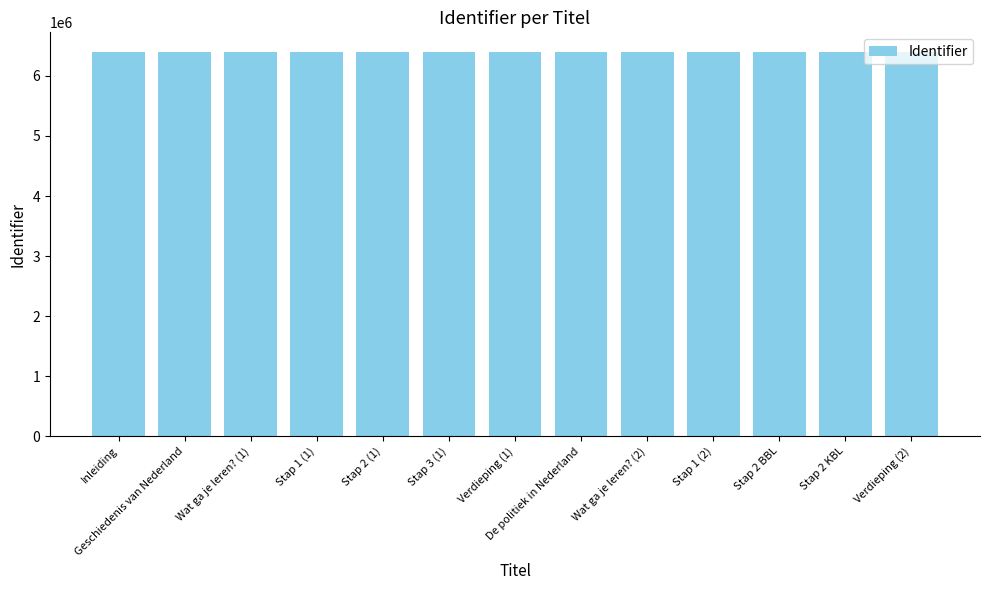

True or false: the data shows 6405516 at Verdieping (2).

True